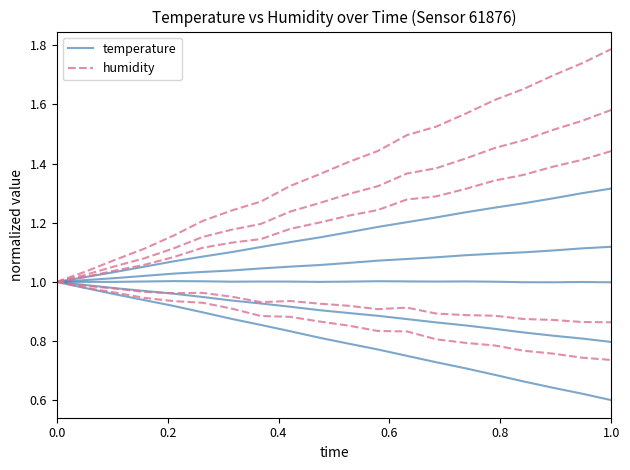

How many lines are shown in the chart?

2